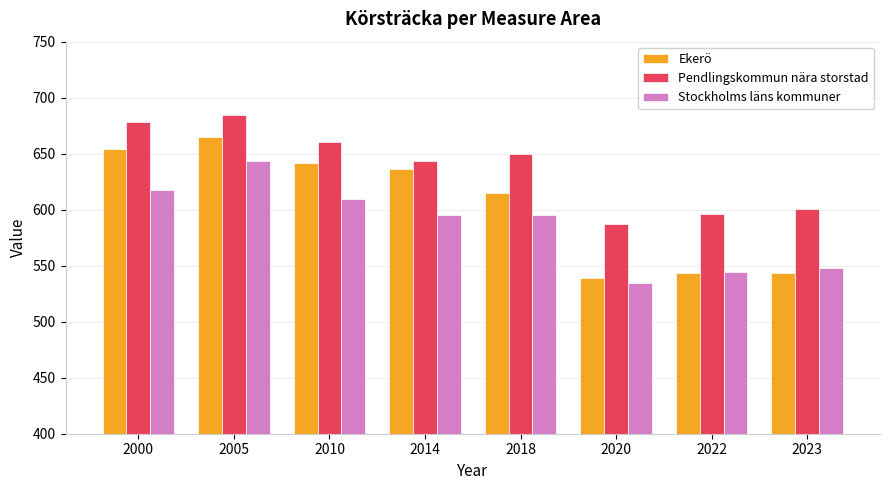

Which label corresponds to the smallest value in the chart?

2020